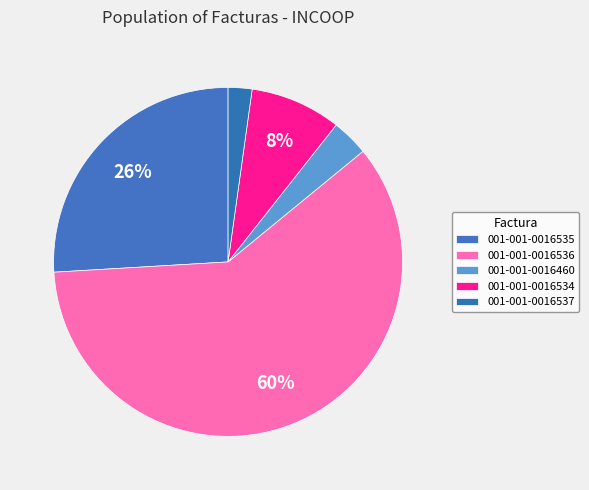

What is the total percentage of 001-001-0016534 and 001-001-0016535?

34.4%